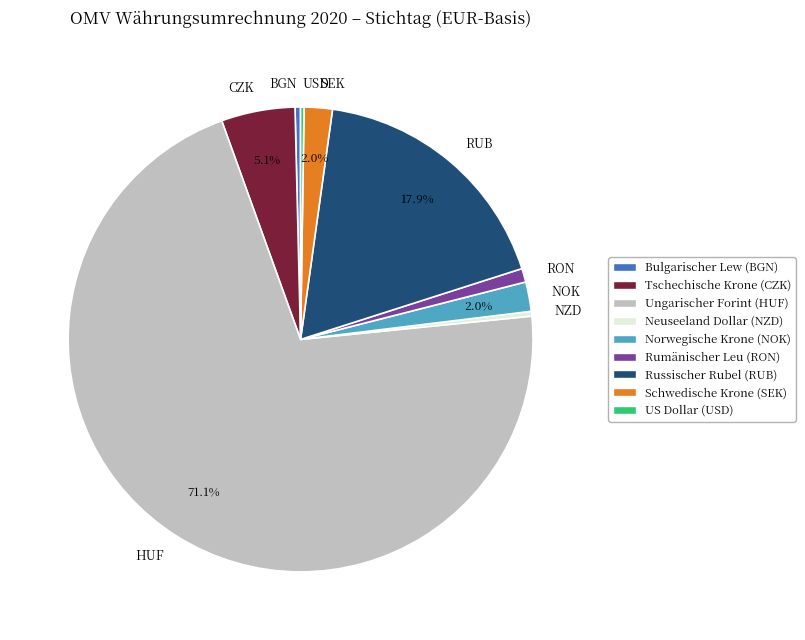

Which slice is the largest?

HUF